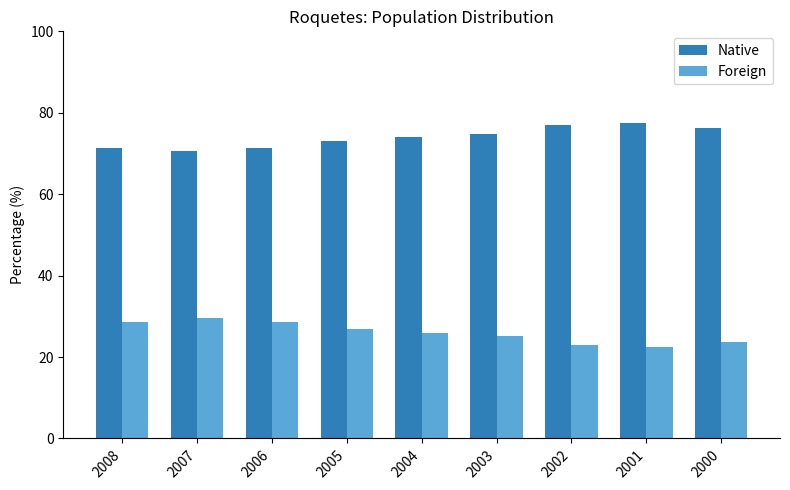

What is the difference between the highest and lowest values at 2004?

48.2